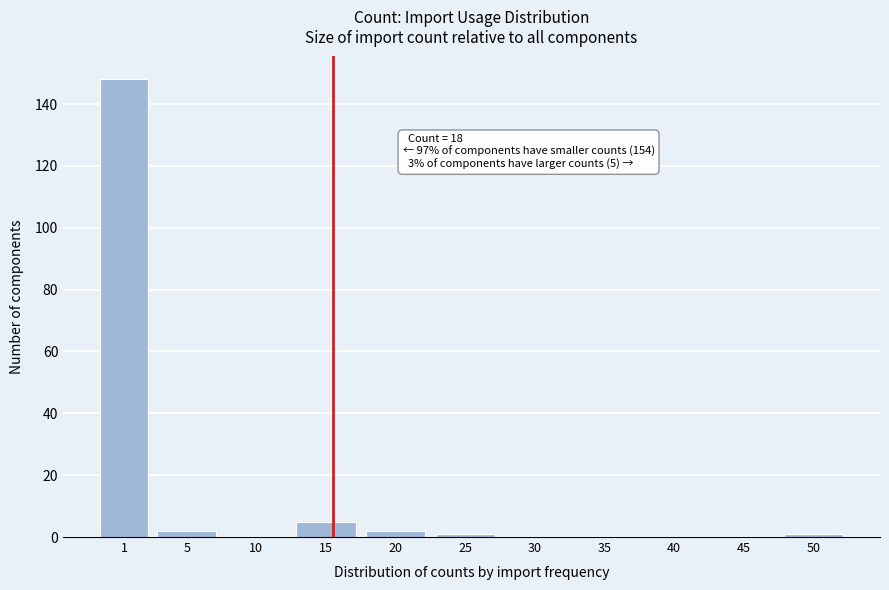

Reading left to right, list all the values displayed in this chart.

1=148	5=2	10=0	15=5	20=2	25=1	30=0	35=0	40=0	45=0	50=1